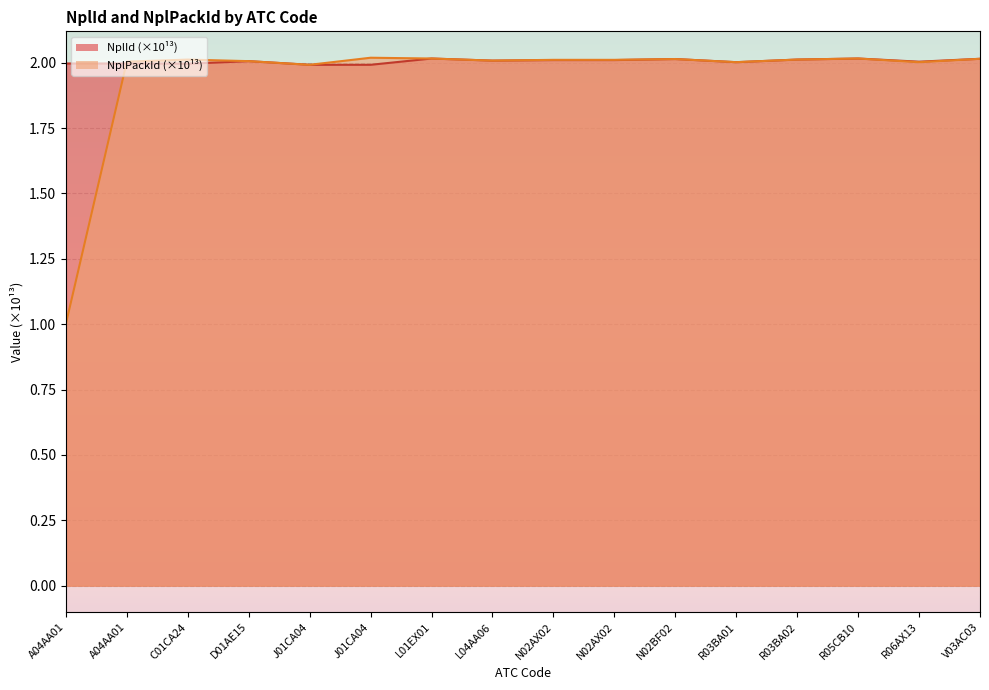

Reading right to left, list all the values displayed in this chart.

NplId: V03AC03=2.0	R06AX13=2.0	R05CB10=2.0	R03BA02=2.0	R03BA01=2.0	N02BF02=2.0	N02AX02=2.0	N02AX02=2.0	L04AA06=2.0	L01EX01=2.0	J01CA04=2.0	J01CA04=2.0	D01AE15=2.0	C01CA24=2.0	A04AA01=2.0	A04AA01=2.0
NplPackId: V03AC03=2.0	R06AX13=2.0	R05CB10=2.0	R03BA02=2.0	R03BA01=2.0	N02BF02=2.0	N02AX02=2.0	N02AX02=2.0	L04AA06=2.0	L01EX01=2.0	J01CA04=2.0	J01CA04=2.0	D01AE15=2.0	C01CA24=2.0	A04AA01=2.0	A04AA01=1.0